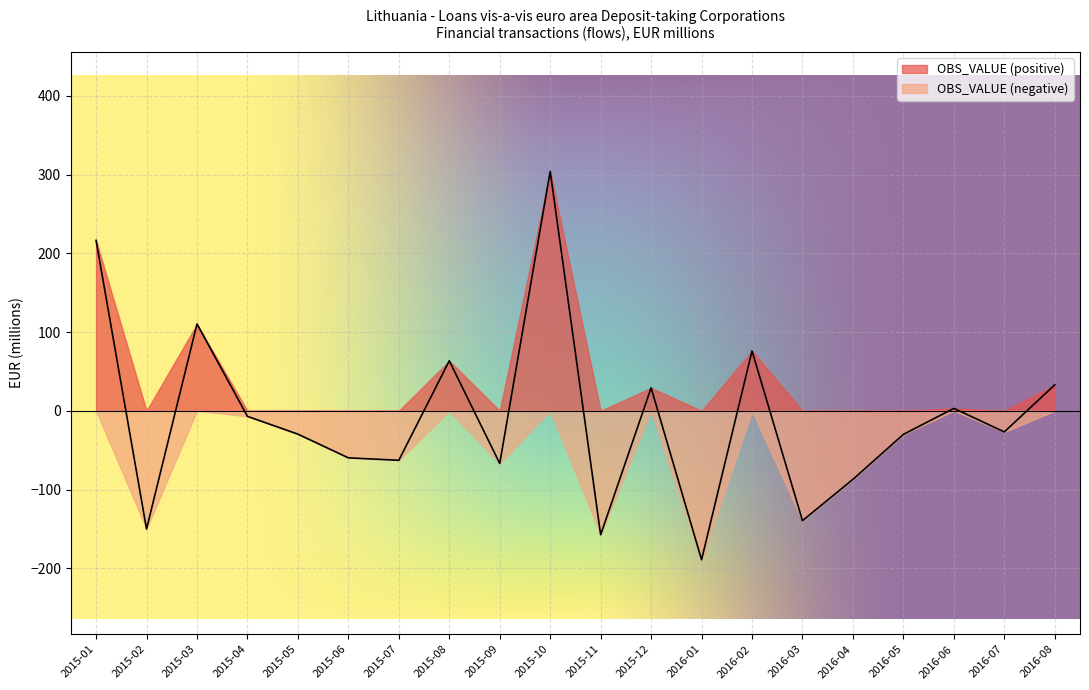

What is the label of the 15th point from the left?

2016-03